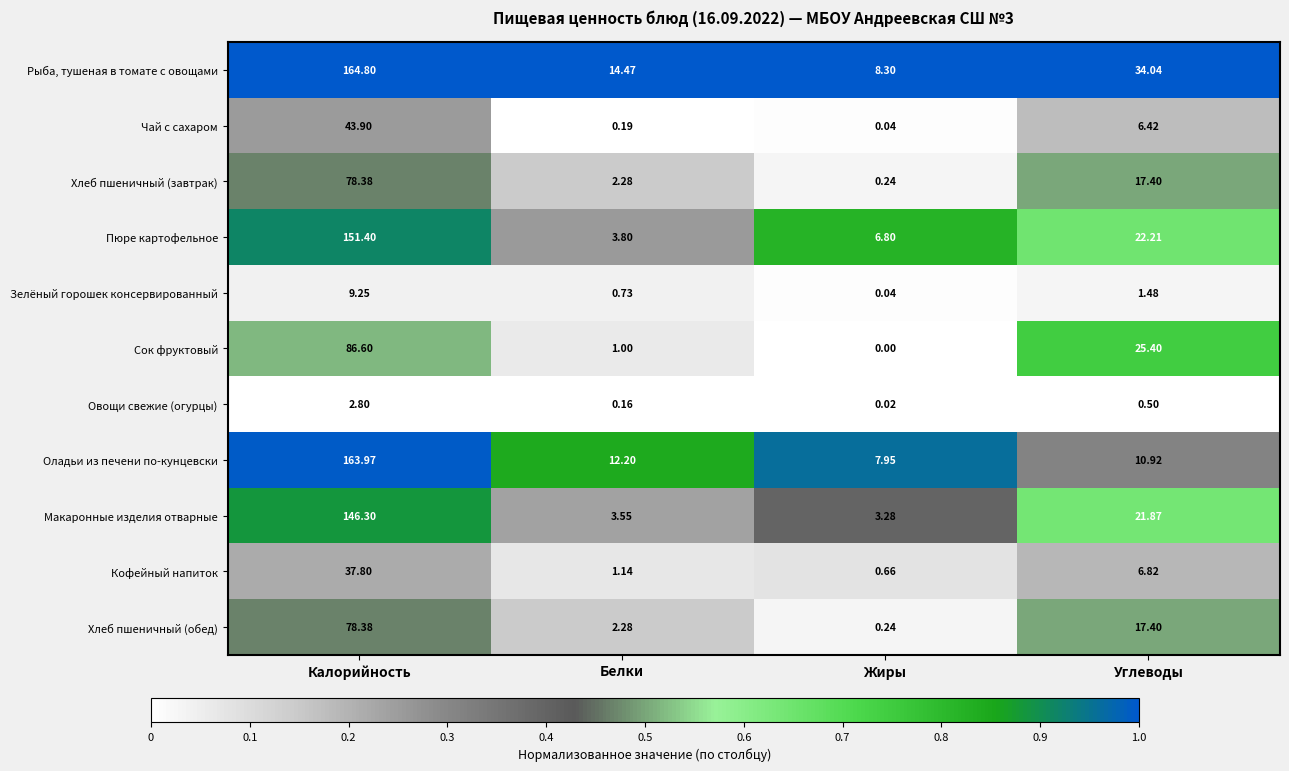

Between Калорийность and Углеводы, which series saw the biggest shift?

Оладьи из печени по-кунцевски